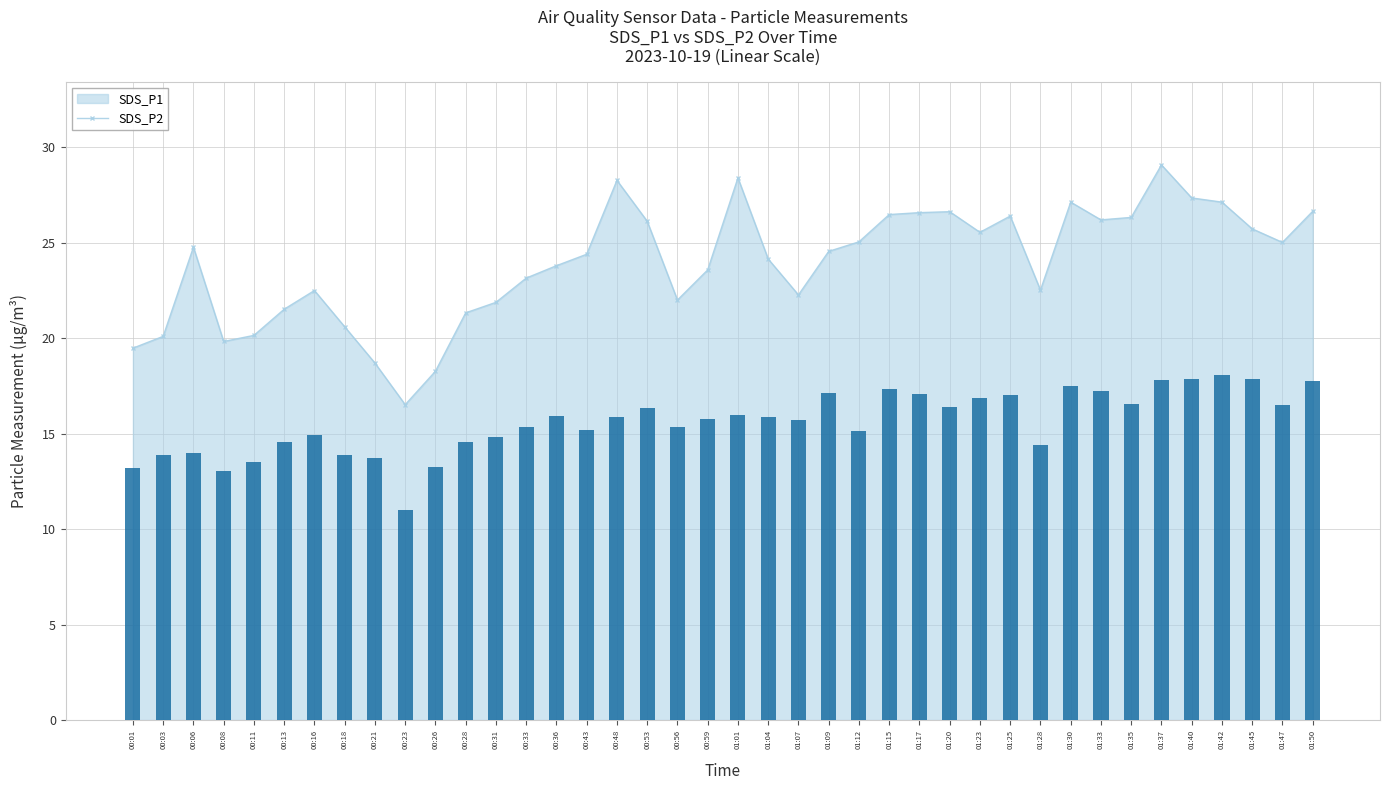

Are the bars horizontal?

No